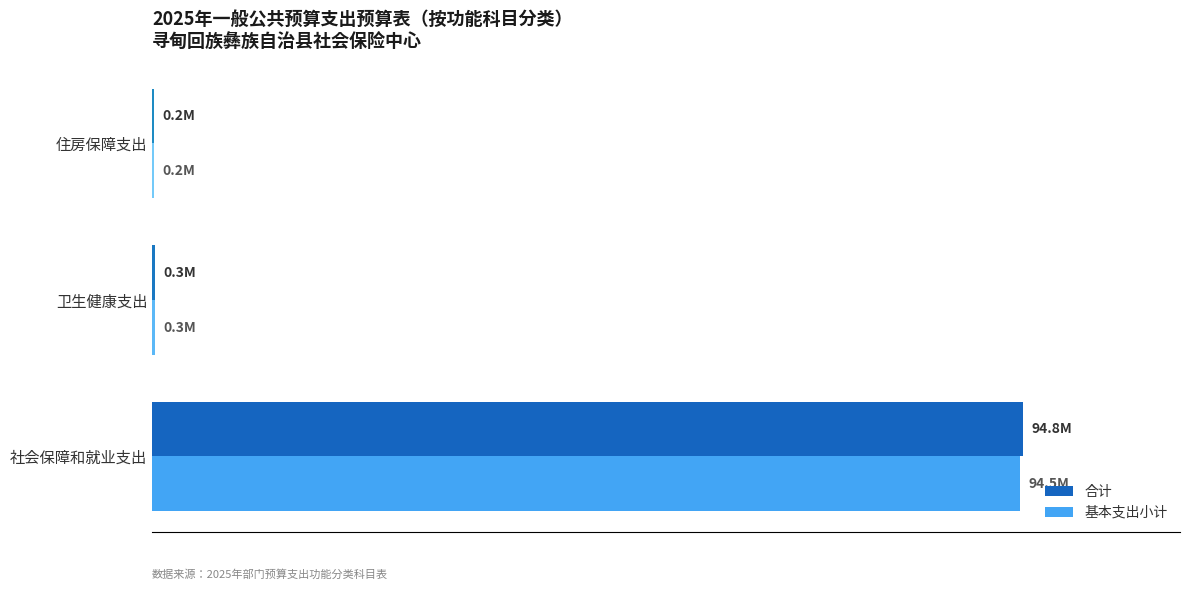

What is the maximum value for 合计?

94819605.2